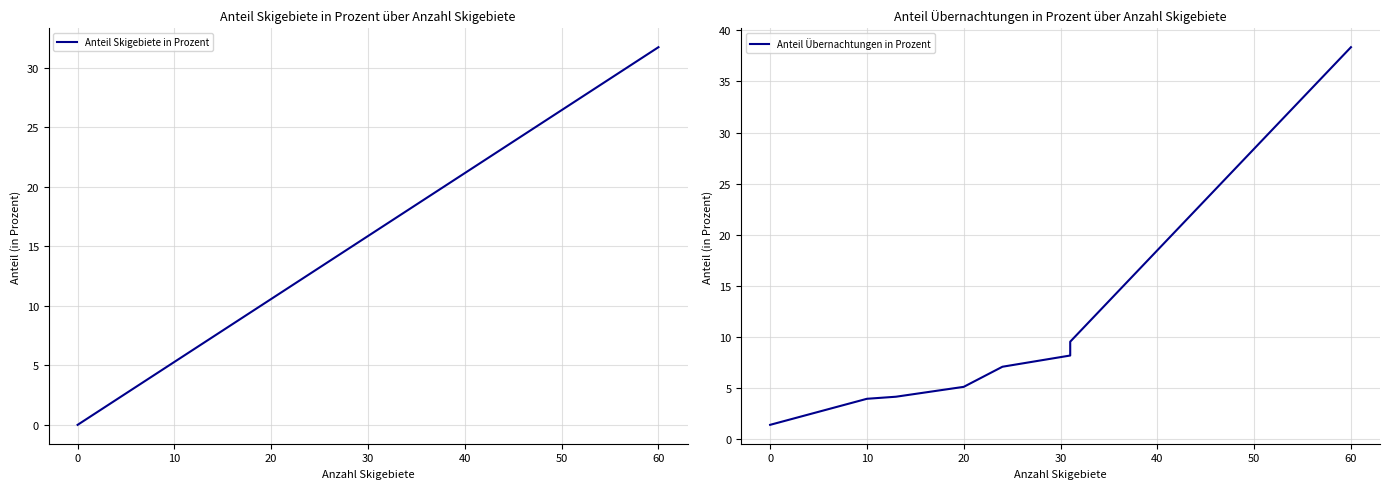

What are all the series names shown in the legend?

Anteil Skigebiete in Prozent, Anteil Übernachtungen in Prozent